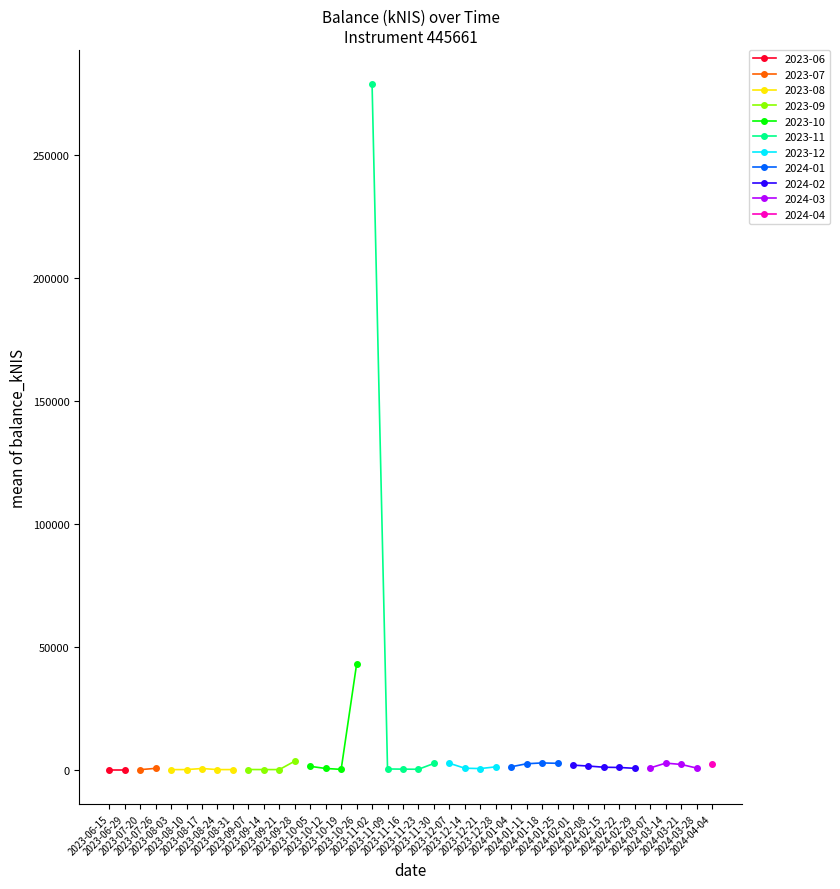

What is the sum of all values?

328703.6